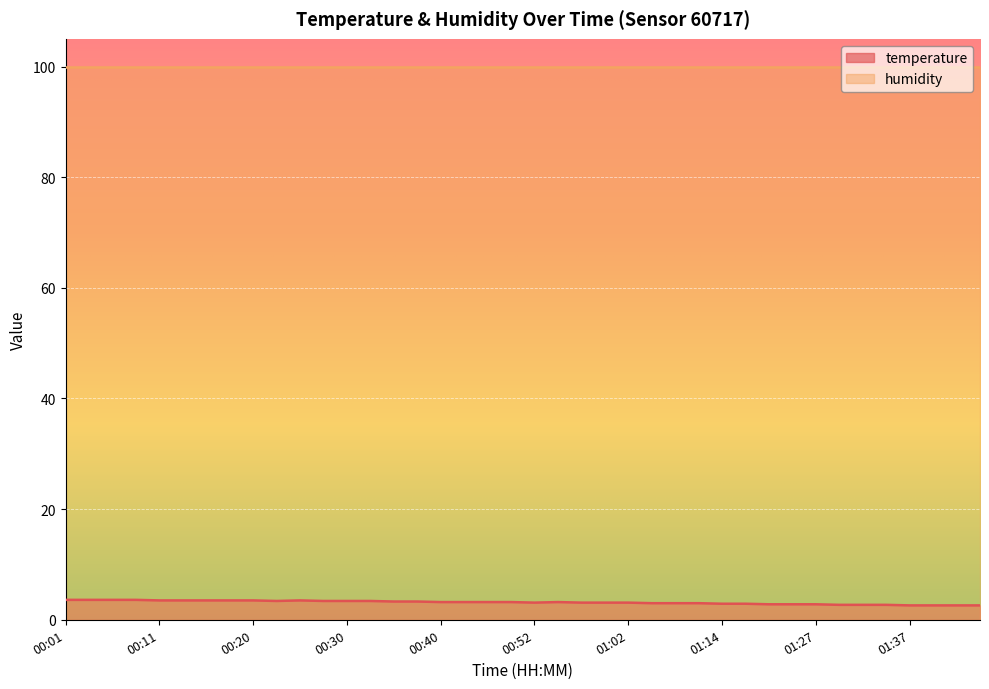

Approximately how many times larger is the value at 00:28 compared to 01:39?

1.3